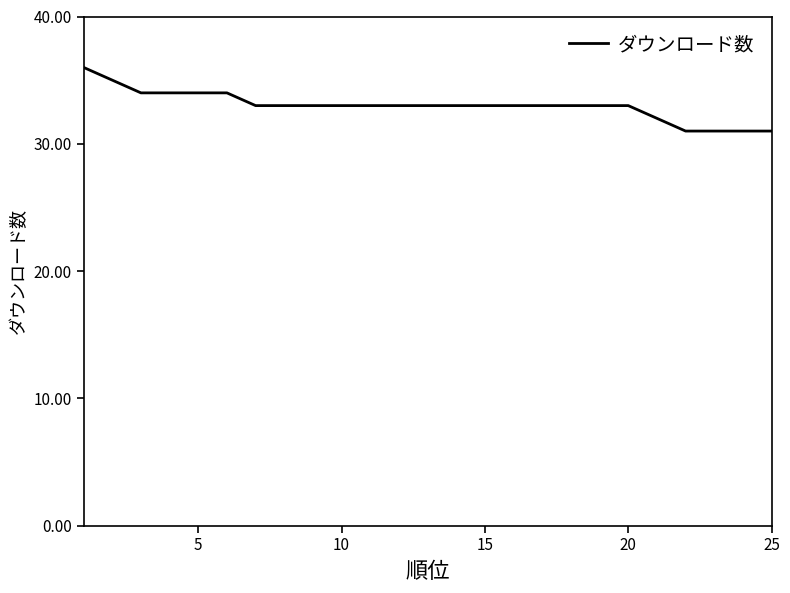

What is the difference between the maximum and minimum values?

5